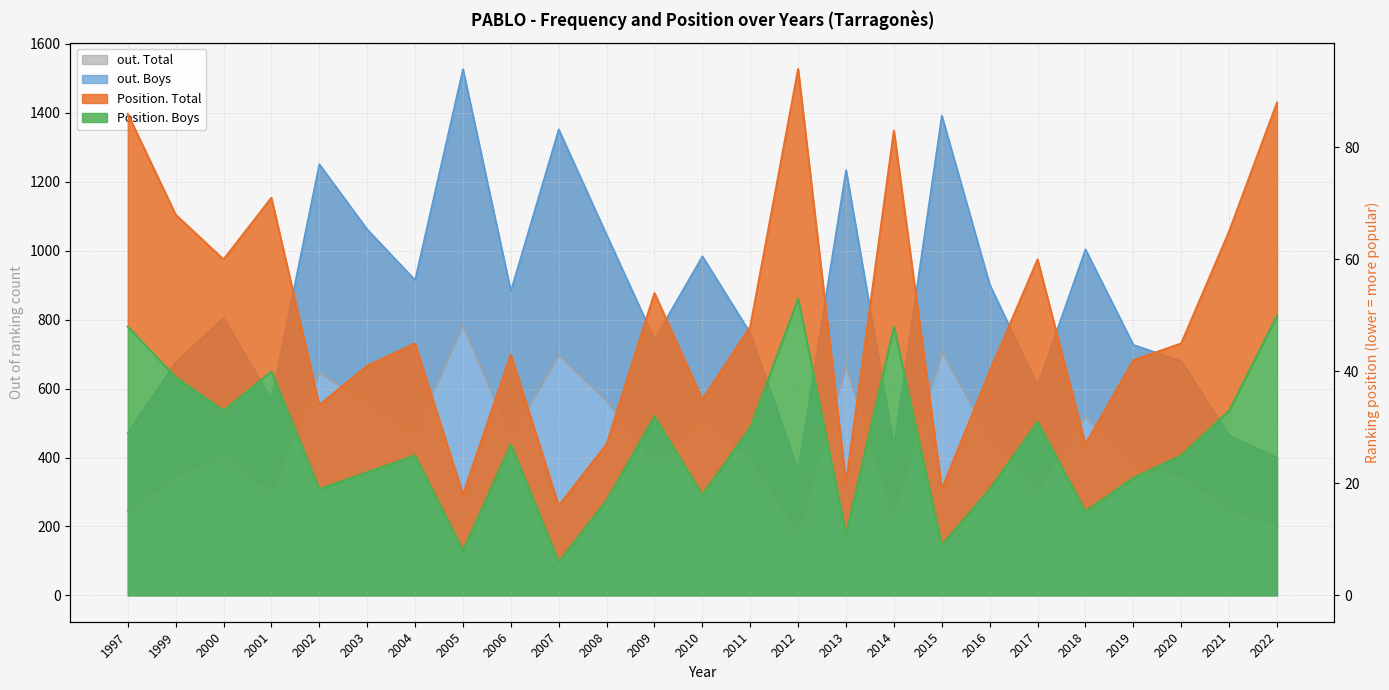

What is the sum of all Position. Boys values?

679